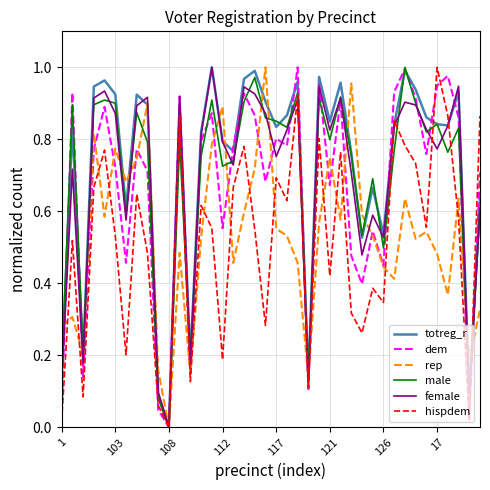

Reading left to right, extract all data points from this chart.

totreg_r: 0.1	0.8	0.2	0.9	1.0	0.9	0.6	0.9	0.9	0.1	0.0	0.9	0.2	0.8	1.0	0.8	0.8	1.0	1.0	0.9	0.8	0.9	1.0	0.1	1.0	0.8	1.0	0.8	0.5	0.7	0.5	0.8	1.0	0.9	0.9	0.8	0.8	0.9	0.1	0.6
dem: 0.0	0.9	0.1	0.8	0.9	0.7	0.5	0.8	0.7	0.0	0.0	0.9	0.1	0.8	0.9	0.6	0.8	0.9	0.9	0.7	0.8	0.8	1.0	0.1	1.0	0.7	0.9	0.5	0.4	0.5	0.4	0.9	1.0	0.9	0.8	0.9	1.0	0.9	0.0	0.7
rep: 0.3	0.3	0.2	0.8	0.6	0.8	0.7	0.7	0.9	0.2	0.0	0.5	0.1	0.5	0.8	0.9	0.5	0.6	0.7	1.0	0.6	0.5	0.5	0.1	0.6	0.7	0.6	1.0	0.6	0.5	0.4	0.4	0.6	0.5	0.5	0.5	0.4	0.6	0.2	0.3
male: 0.2	0.9	0.2	0.9	0.9	0.9	0.6	0.9	0.8	0.1	0.0	0.8	0.2	0.8	0.9	0.7	0.7	0.9	1.0	0.9	0.9	0.8	0.9	0.1	0.9	0.8	0.9	0.8	0.5	0.7	0.5	0.8	1.0	0.9	0.8	0.8	0.8	0.8	0.1	0.6
female: 0.1	0.7	0.2	0.9	0.9	0.9	0.6	0.9	0.9	0.1	0.0	0.9	0.2	0.8	1.0	0.8	0.7	0.9	0.9	0.9	0.8	0.8	0.9	0.1	0.9	0.8	0.9	0.7	0.5	0.6	0.5	0.8	0.9	0.9	0.8	0.8	0.8	0.9	0.1	0.6
hispdem: 0.0	0.5	0.1	0.7	0.8	0.5	0.2	0.6	0.5	0.1	0.0	0.9	0.1	0.6	0.6	0.2	0.7	0.8	0.6	0.3	0.7	0.6	0.9	0.1	0.8	0.4	0.8	0.3	0.3	0.4	0.3	0.9	0.8	0.7	0.6	1.0	0.9	0.6	0.0	0.9